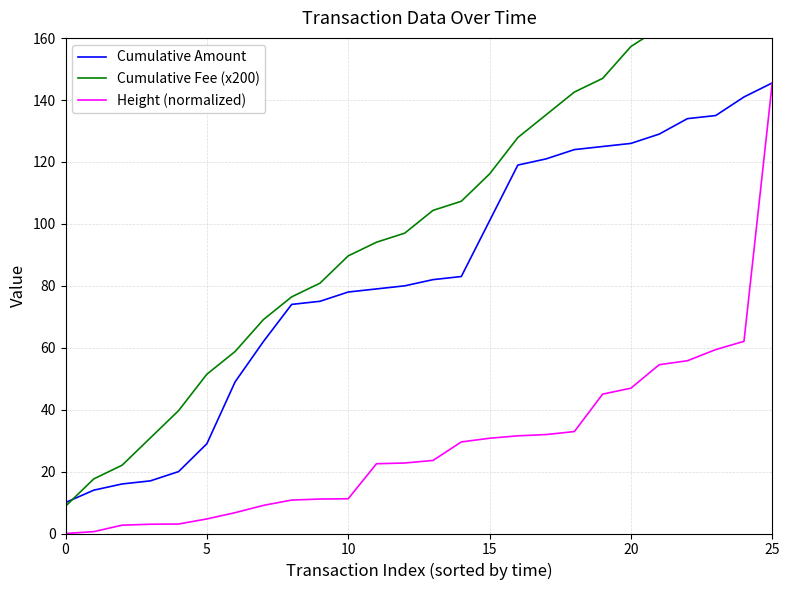

True or false: Height (normalized) and Cumulative Amount intersect in this chart.

False